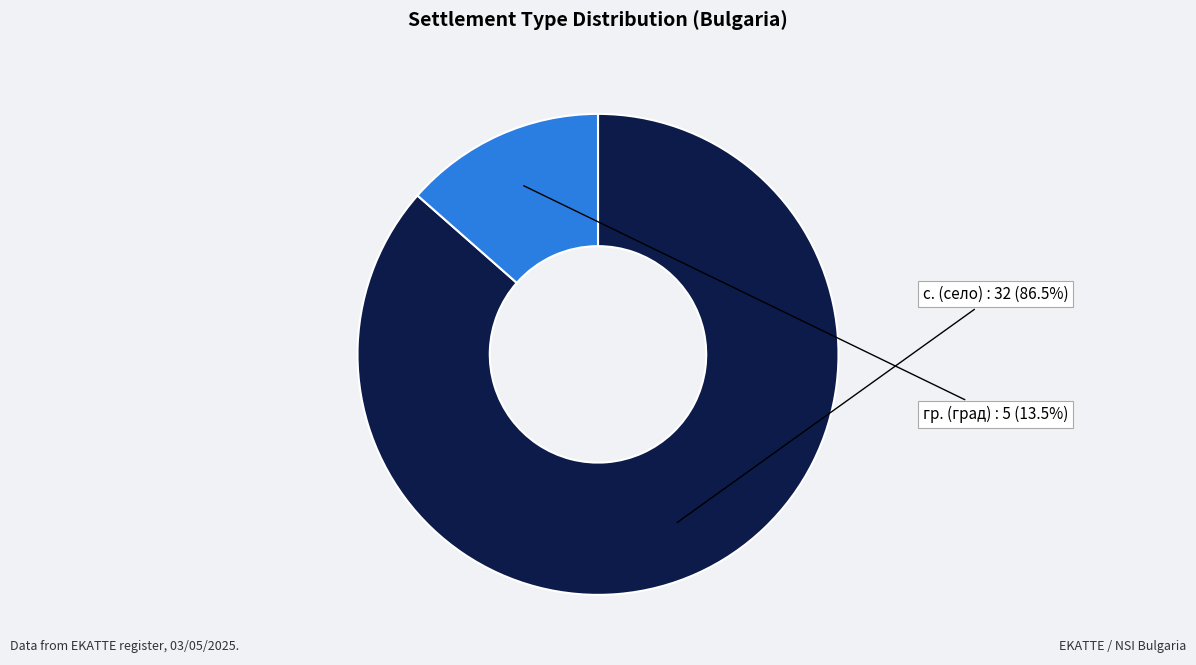

To the nearest percent, what is the difference between the largest and smallest slice percentages?

73%